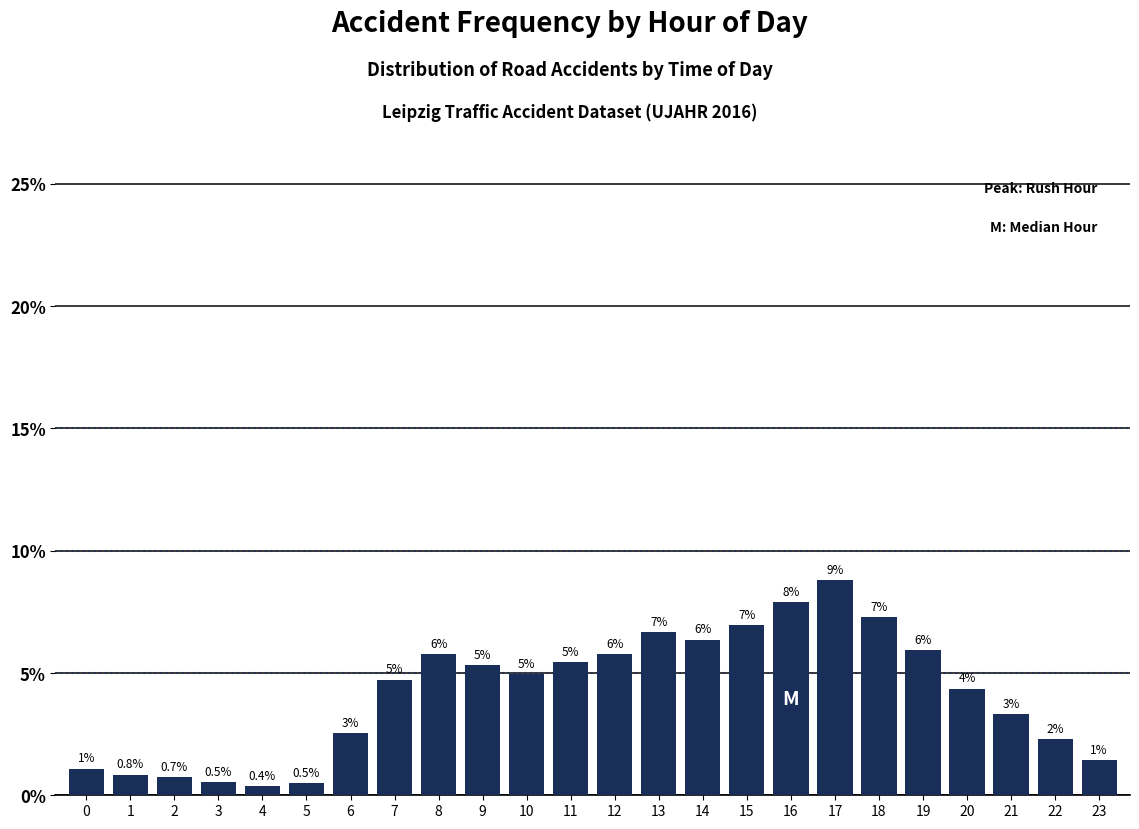

What is the minimum value shown in the chart?

0.4